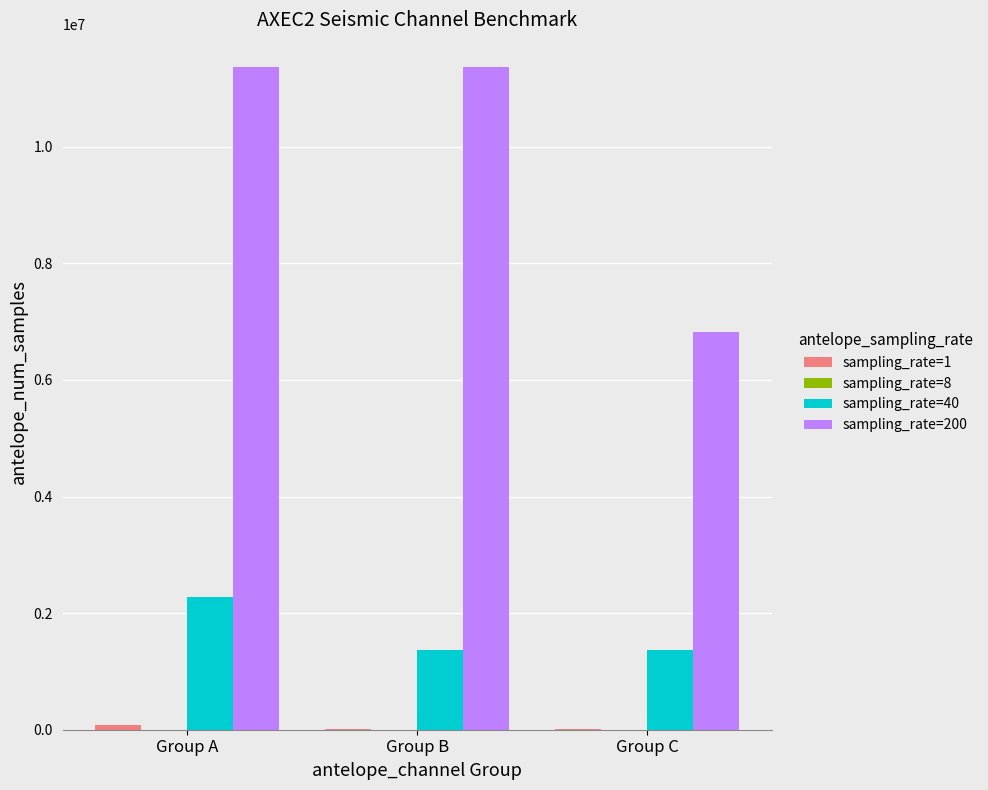

At which category is the sum across all series the highest?

Group A